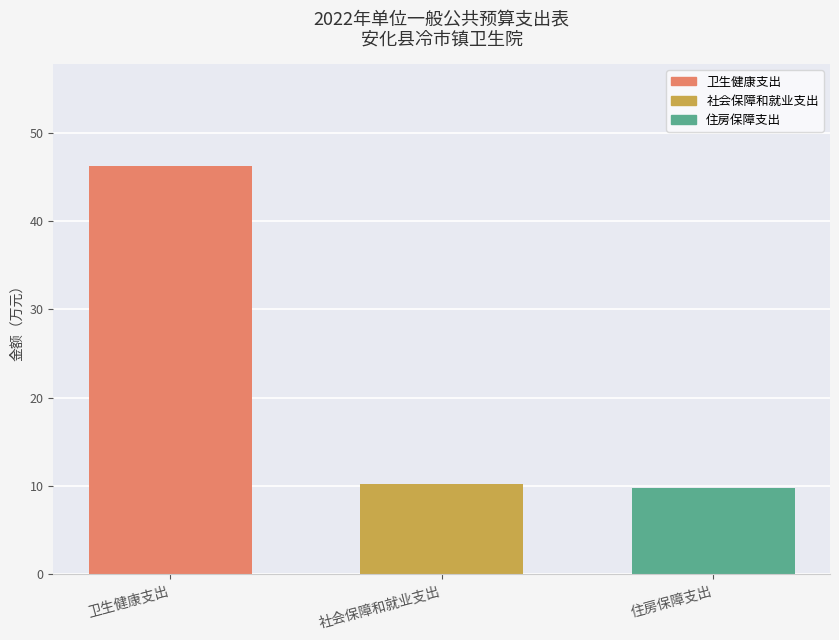

Reading left to right, list all the values displayed in this chart.

卫生健康支出=46.2	社会保障和就业支出=10.3	住房保障支出=9.7